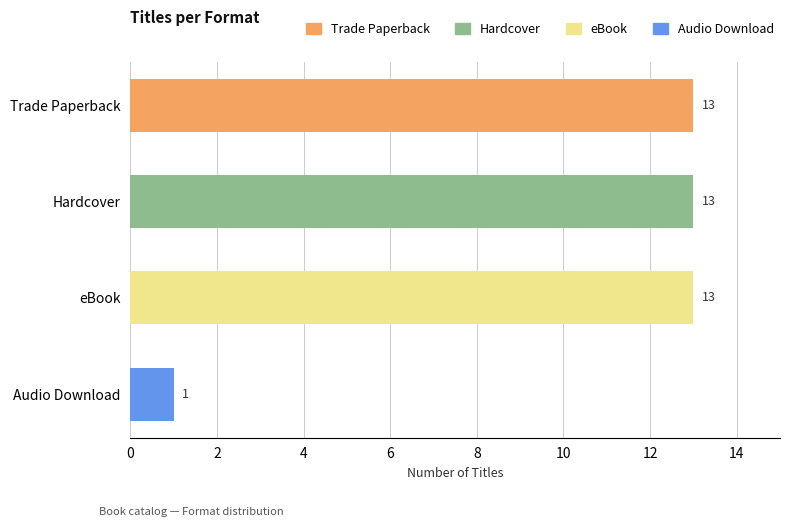

What is the ratio of the value at Trade Paperback to the value at Audio Download?

13.0